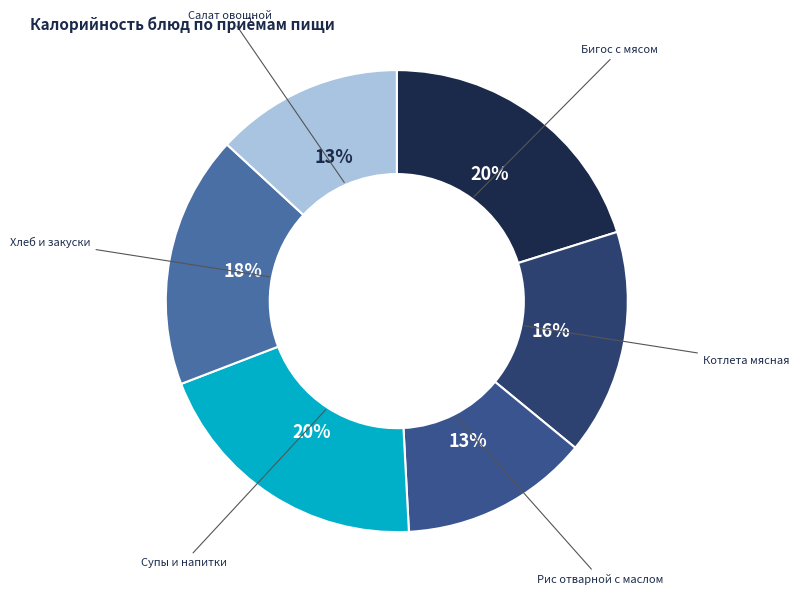

To the nearest percent, what is the average slice percentage?

17%